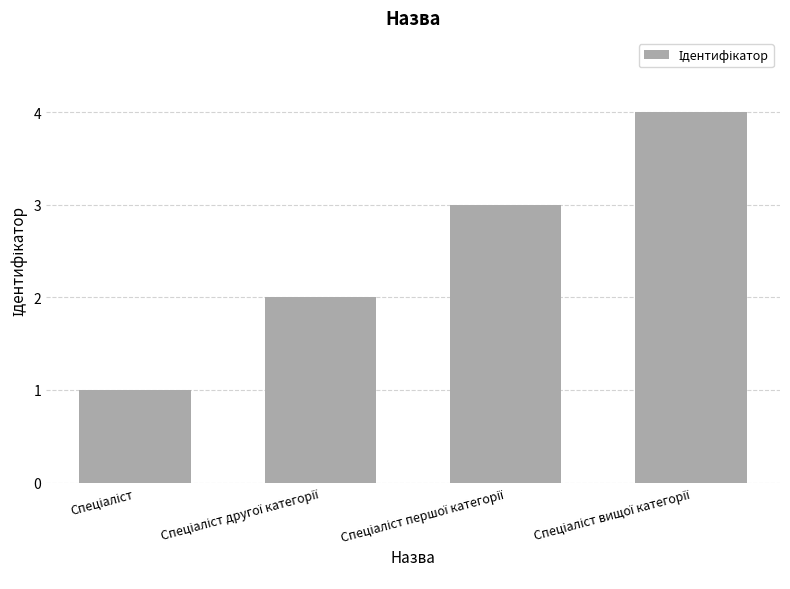

What is the maximum value shown in the chart?

4